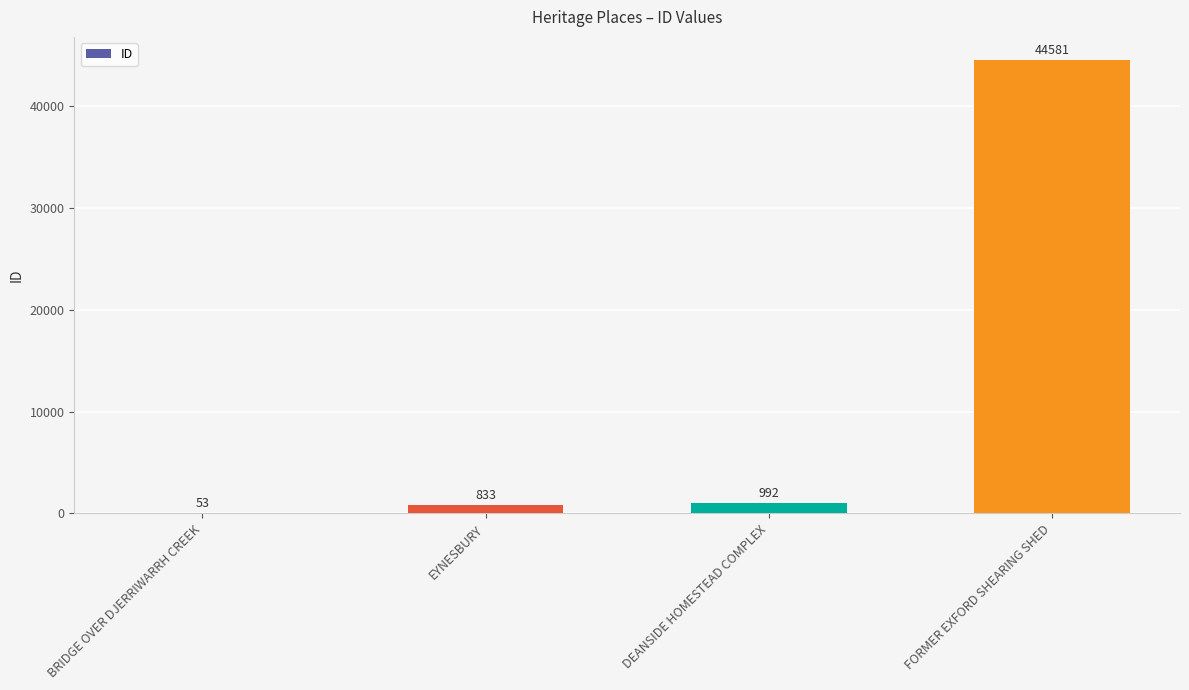

What is the change in value from DEANSIDE HOMESTEAD COMPLEX to FORMER EXFORD SHEARING SHED?

+43589